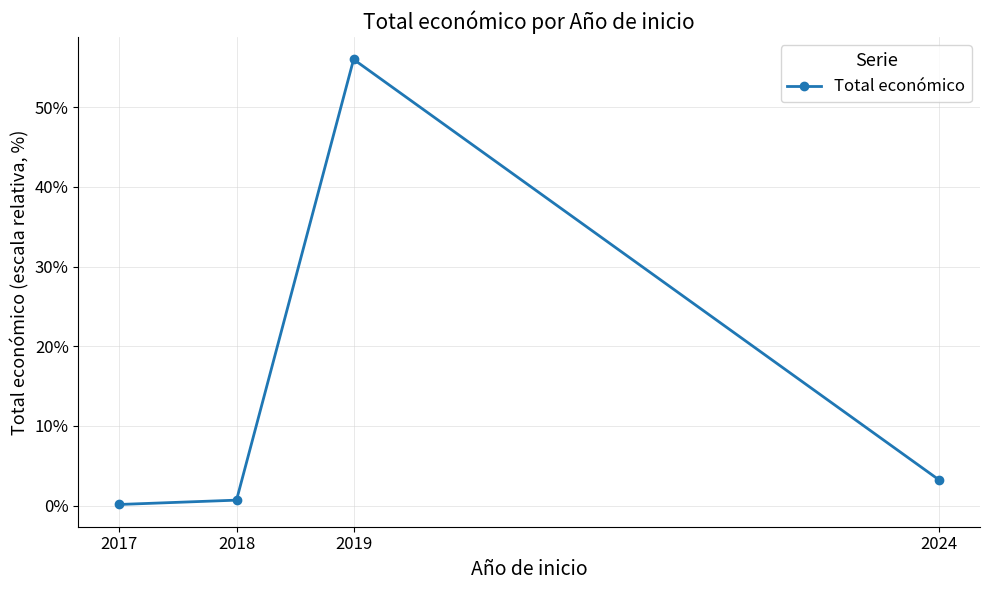

The value at 2019 is 56.0. True or false?

True